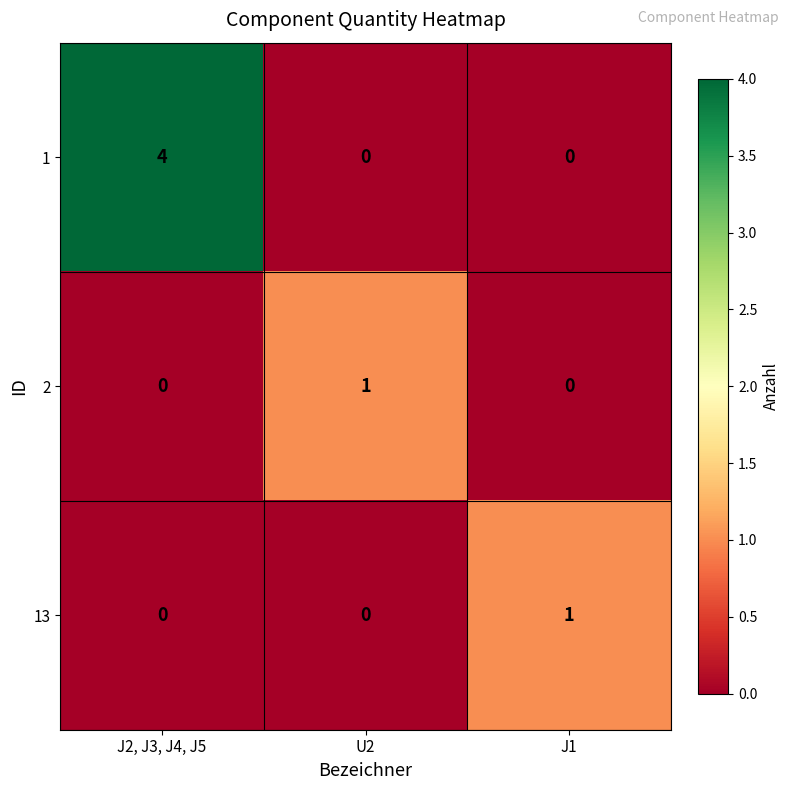

At which category is the sum across all series the highest?

J2, J3, J4, J5